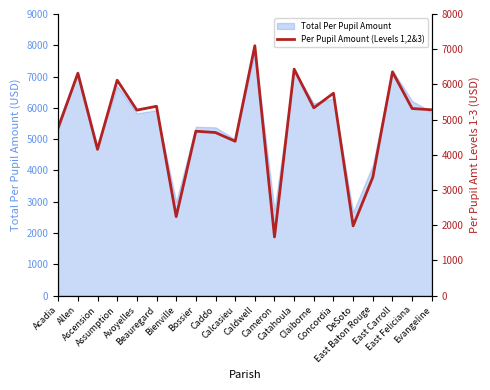

What is the change in value from Bienville to Catahoula?

+4190.6